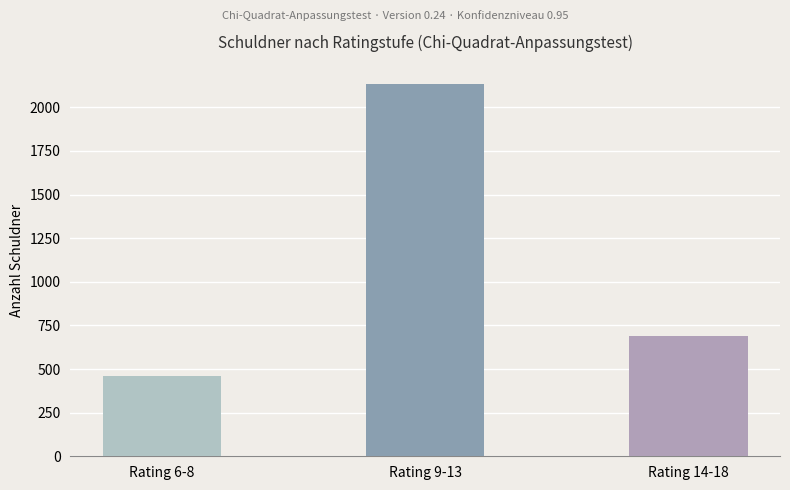

Approximately how many times larger is the value at Rating 9-13 compared to Rating 6-8?

4.6